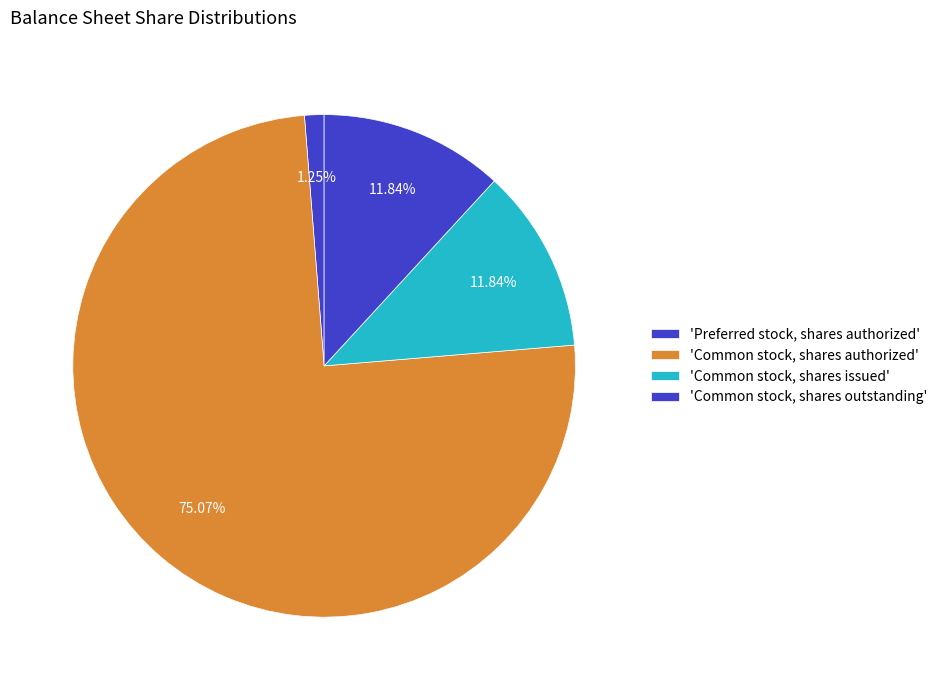

What is the largest slice in the pie chart?

Common stock, shares authorized